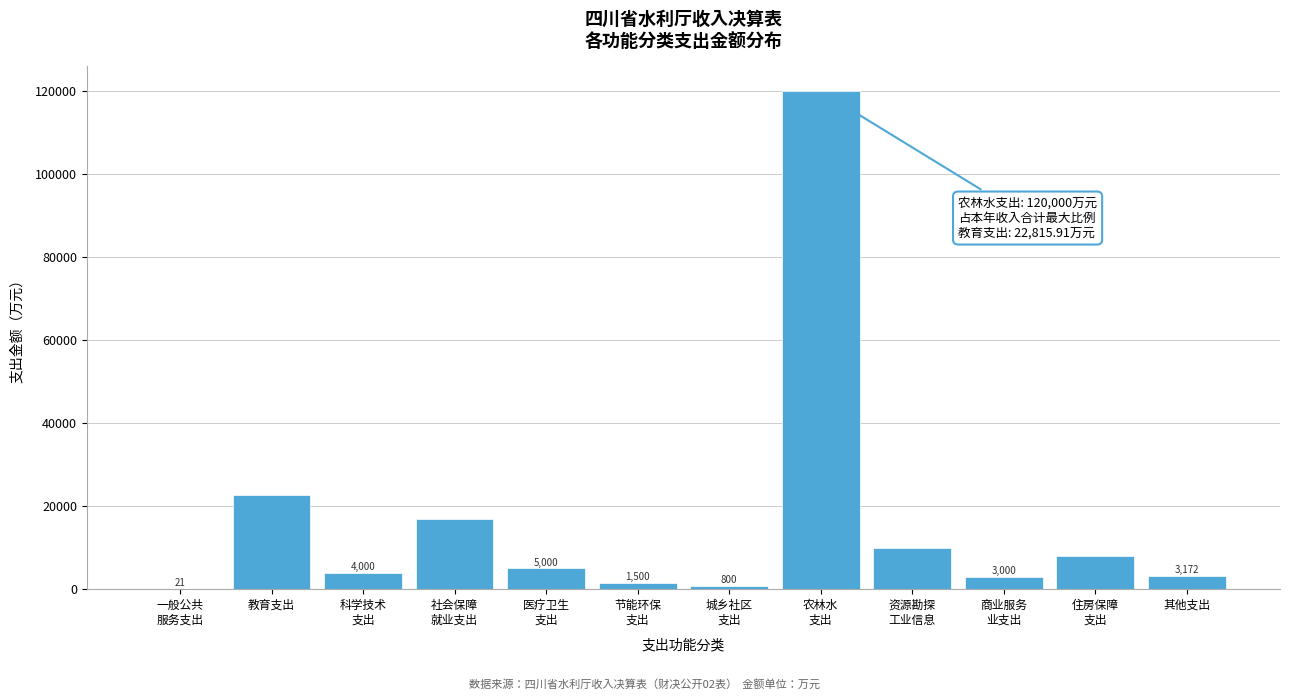

What value does the data have at 教育支出?

22815.9